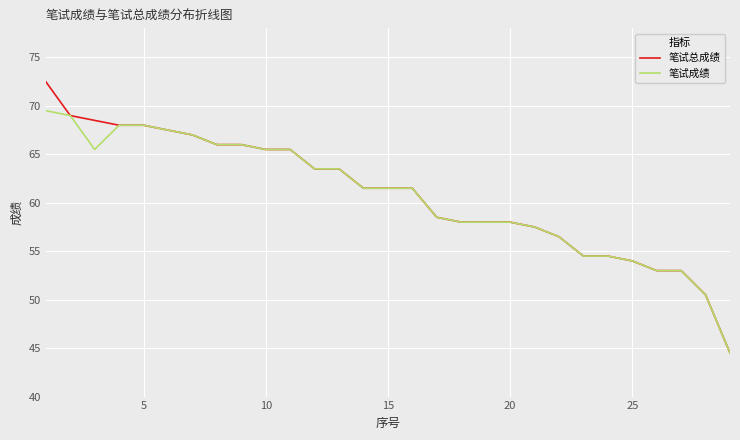

Rank the series by their maximum value, from highest to lowest.

笔试总成绩, 笔试成绩